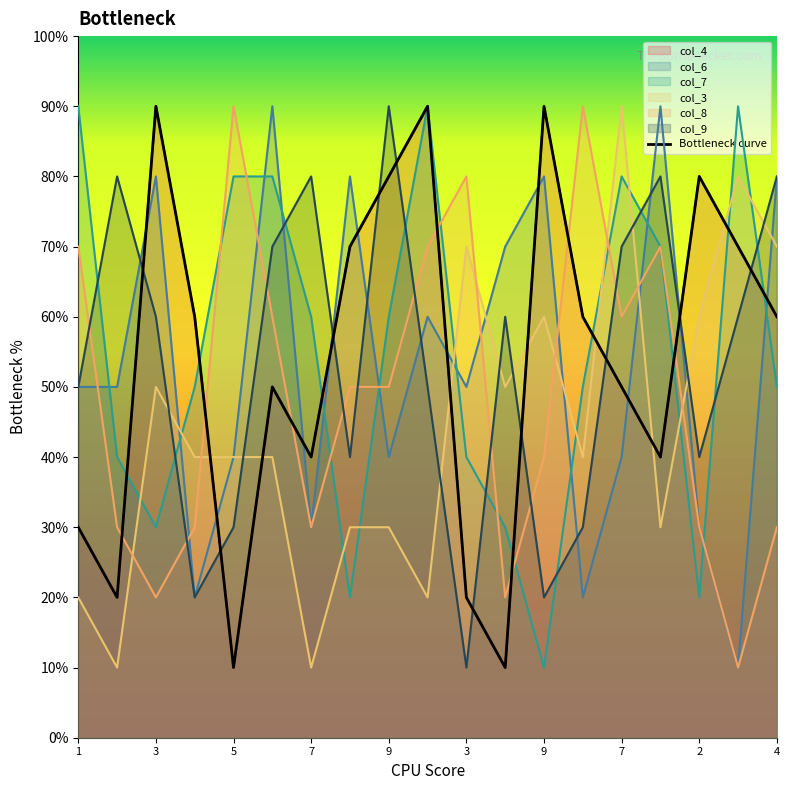

At how many categories does at least one series exceed 7?

17